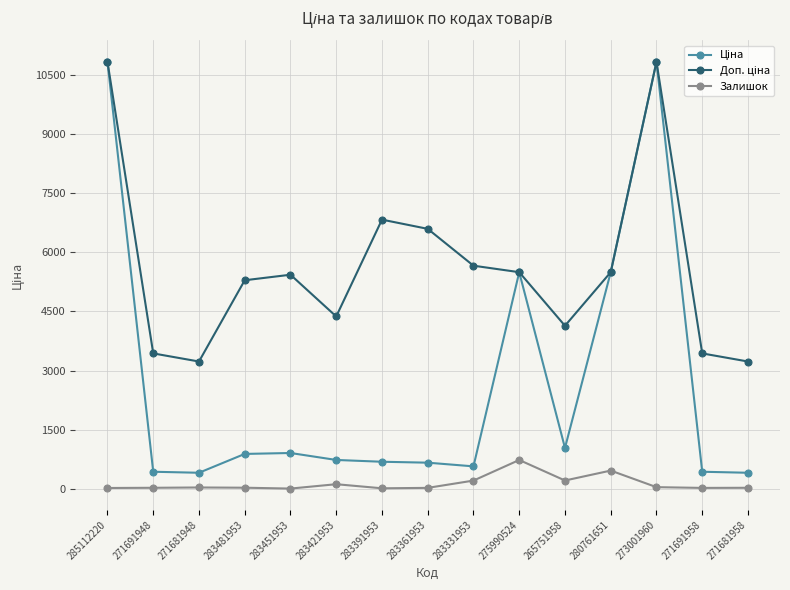

What is the spread (max minus min) of values at 280761651?

5038.3